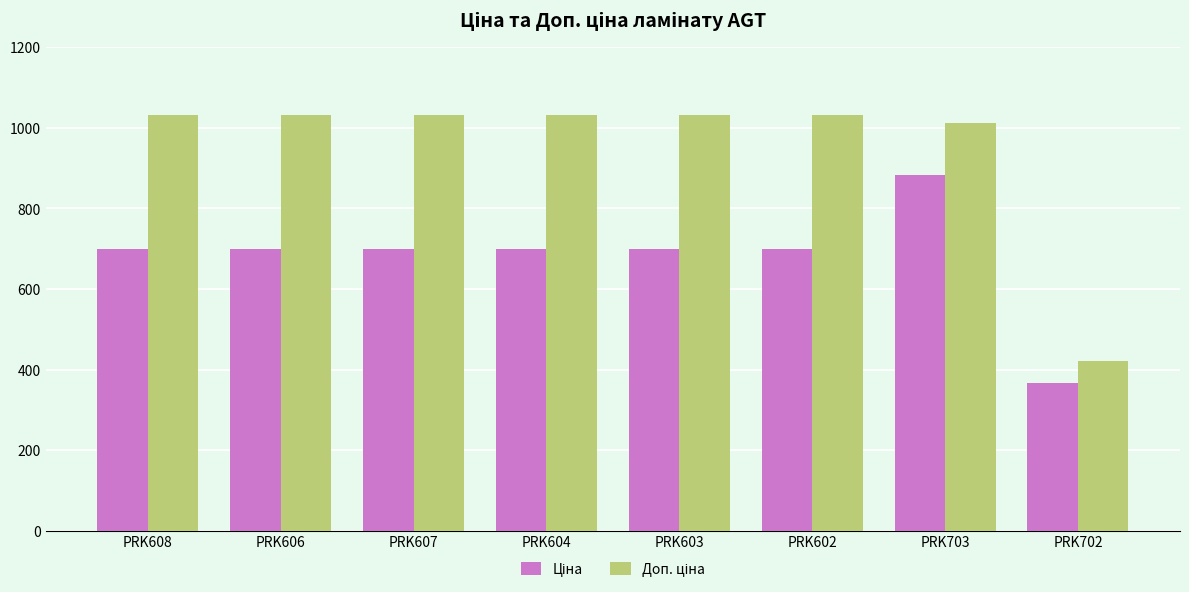

At how many categories does at least one series exceed 523?

7